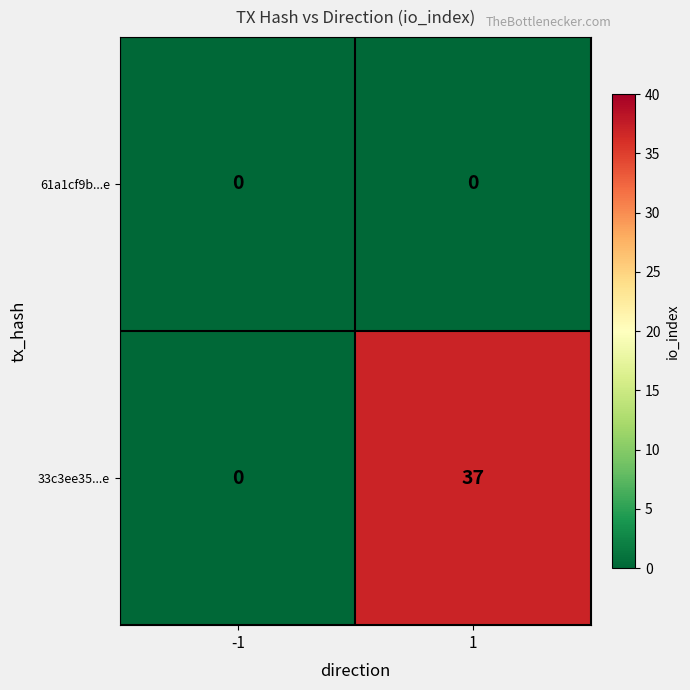

Rank the series by their average value, from highest to lowest.

33c3ee35...e, 61a1cf9b...e